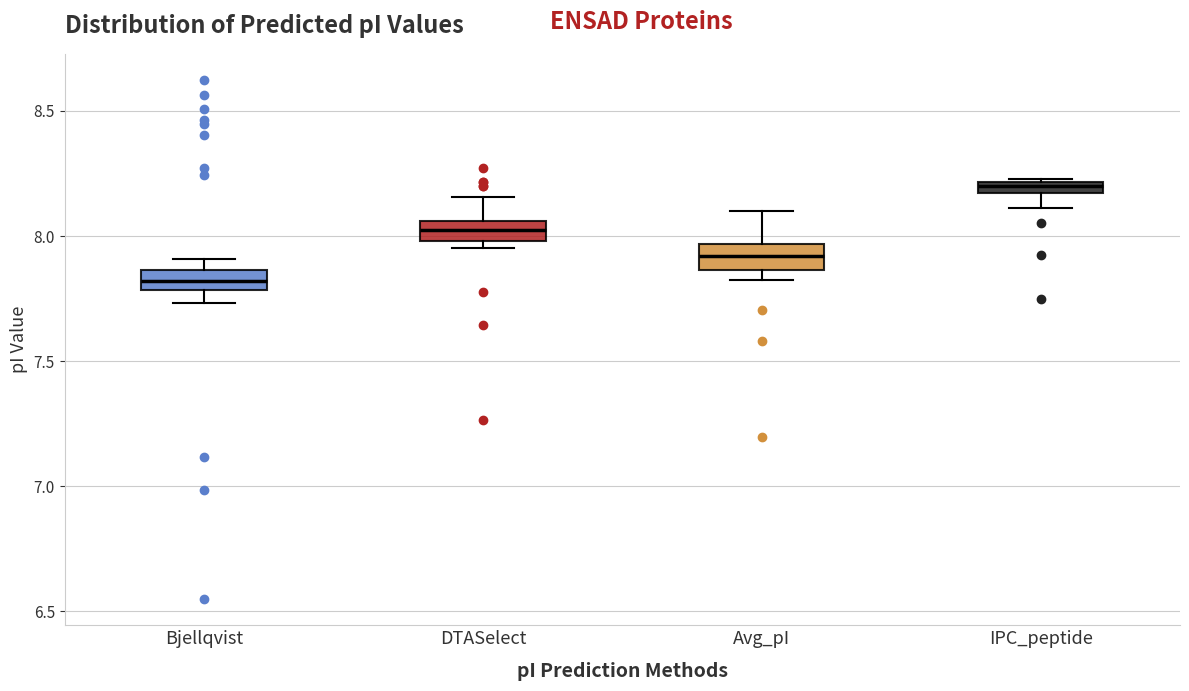

Which box's median line is the lowest?

Bjellqvist